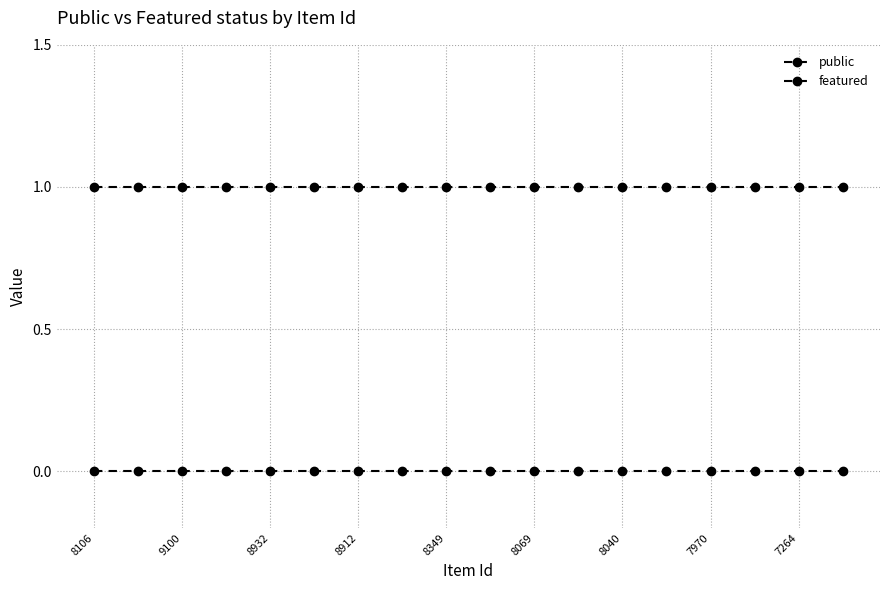

Does the chart have visible grid lines?

Yes